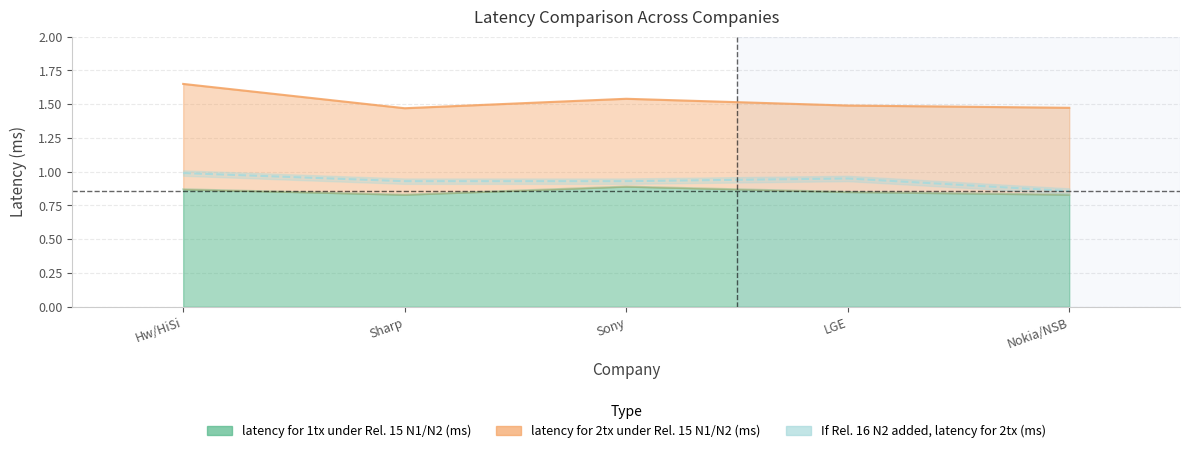

At which label is If Rel. 16 N2 added, latency for 2tx (ms) closest to 0?

Nokia/NSB